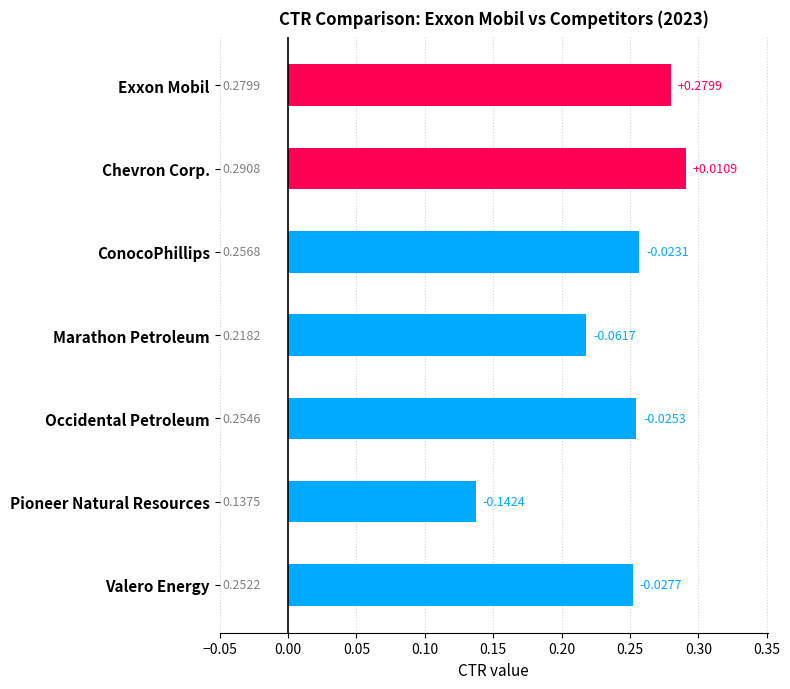

List the labels in order of value, largest first.

Chevron Corp., Exxon Mobil, ConocoPhillips, Occidental Petroleum, Valero Energy, Marathon Petroleum, Pioneer Natural Resources